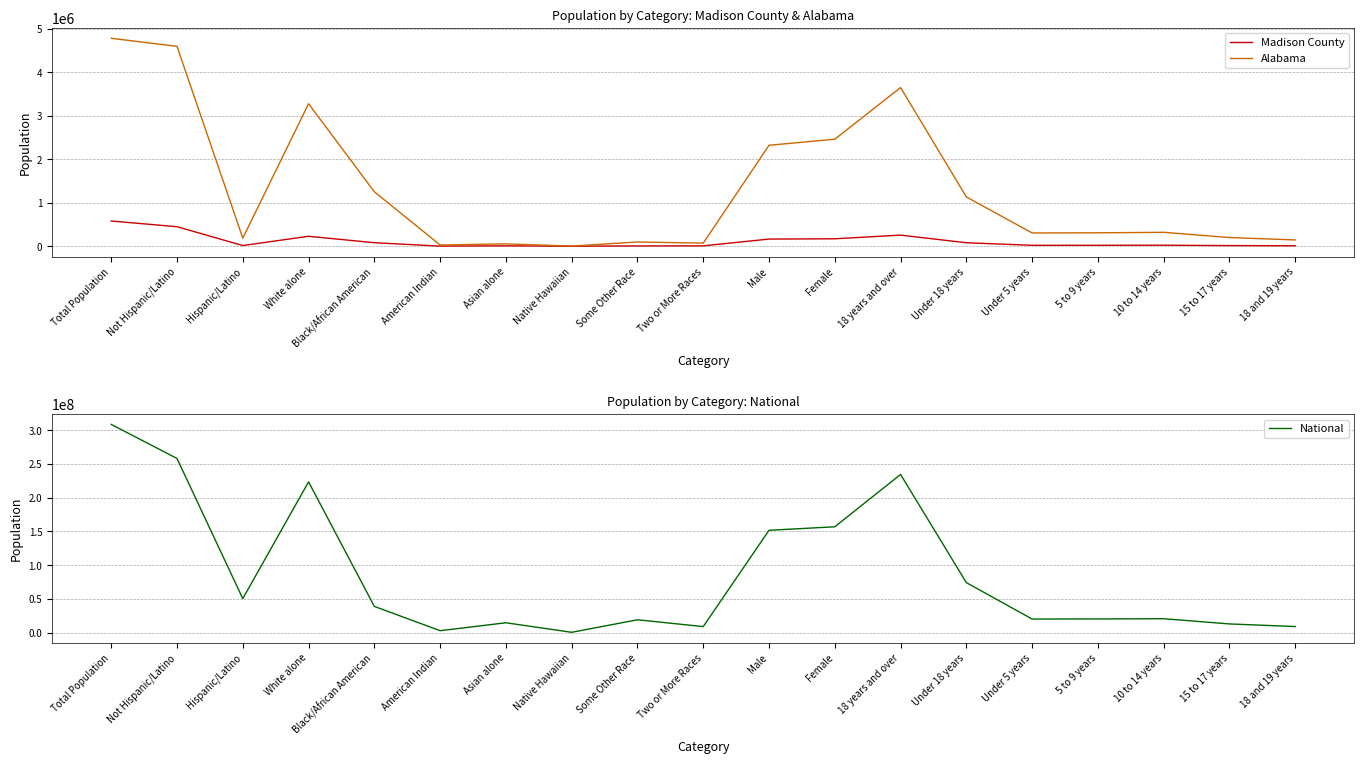

Rank the series at 18 years and over from lowest to highest value.

Madison County, Alabama, National